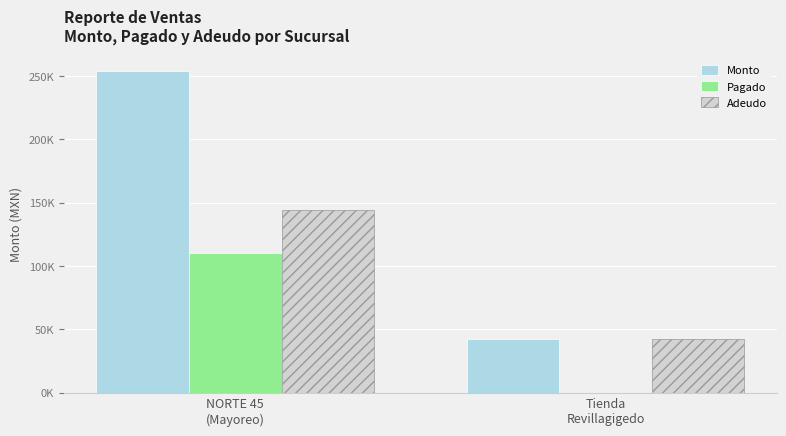

What are all the series names shown in the legend?

Monto, Pagado, Adeudo